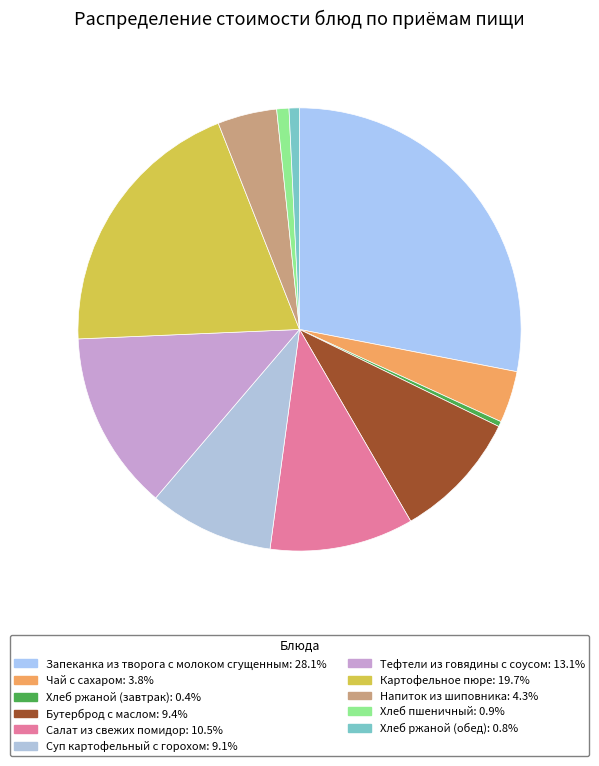

Combined, what portion of the pie is Тефтели из говядины с соусом and Хлеб пшеничный?

14.0%